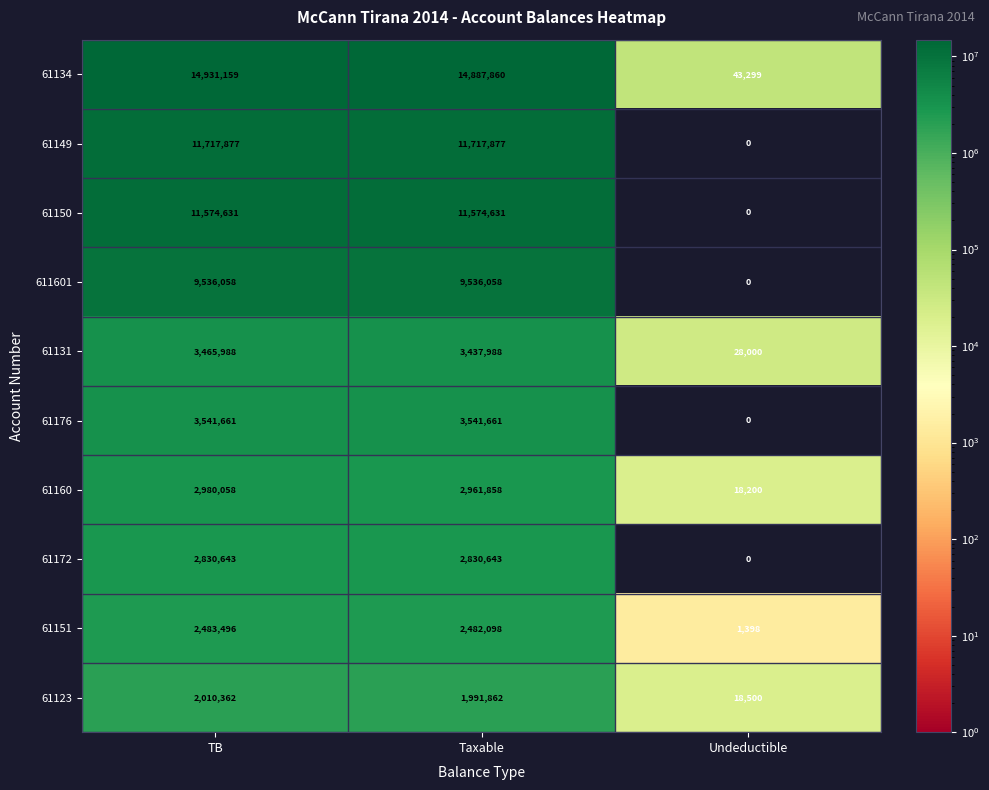

Reading right to left, extract all data points from this chart.

61134: 43299	14887860	14931159
61149: 0	11717877	11717877
61150: 0	11574631	11574631
611601: 0	9536058	9536058
61131: 28000	3437988	3465988
61176: 0	3541661	3541661
61160: 18200	2961858	2980058
61172: 0	2830643	2830643
61151: 1398	2482098	2483496
61123: 18500	1991862	2010362